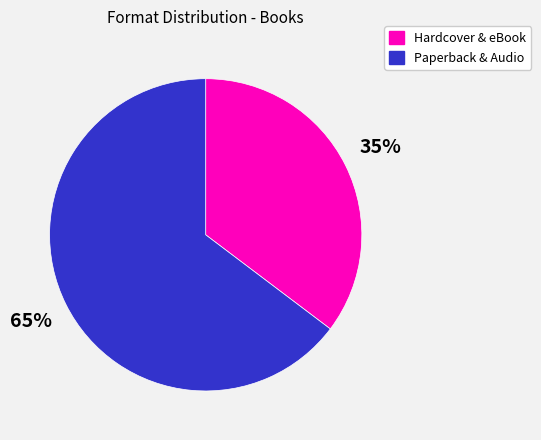

To the nearest percent, what is the average slice percentage?

50%